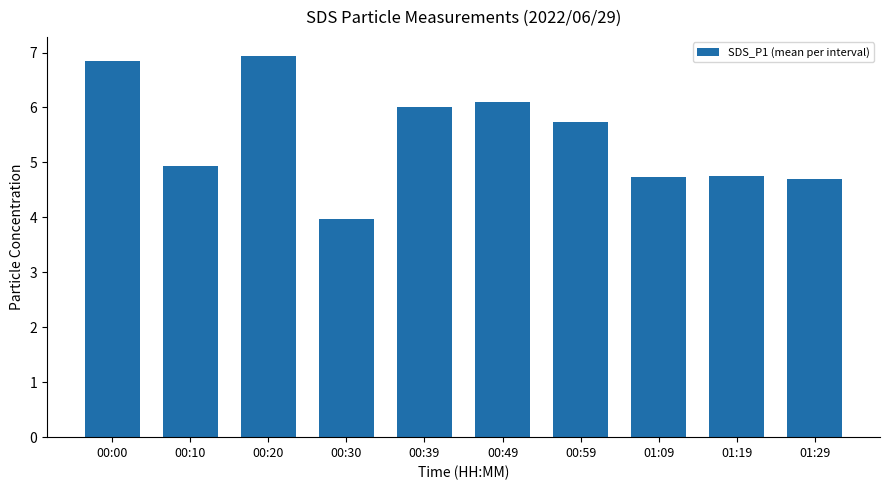

Which label corresponds to the smallest value in the chart?

00:30